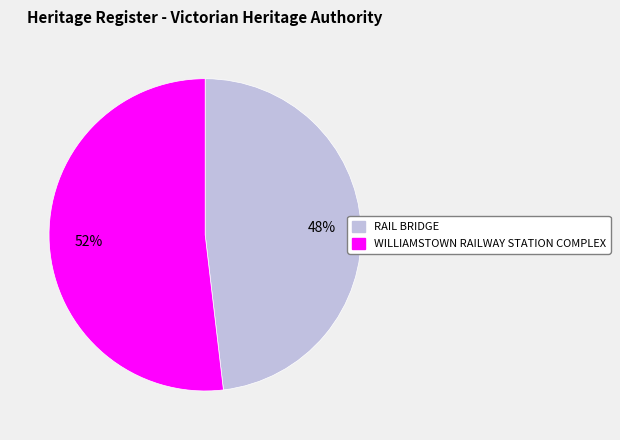

Combined, do WILLIAMSTOWN RAILWAY STATION COMPLEX and RAIL BRIDGE account for over 50%?

Yes